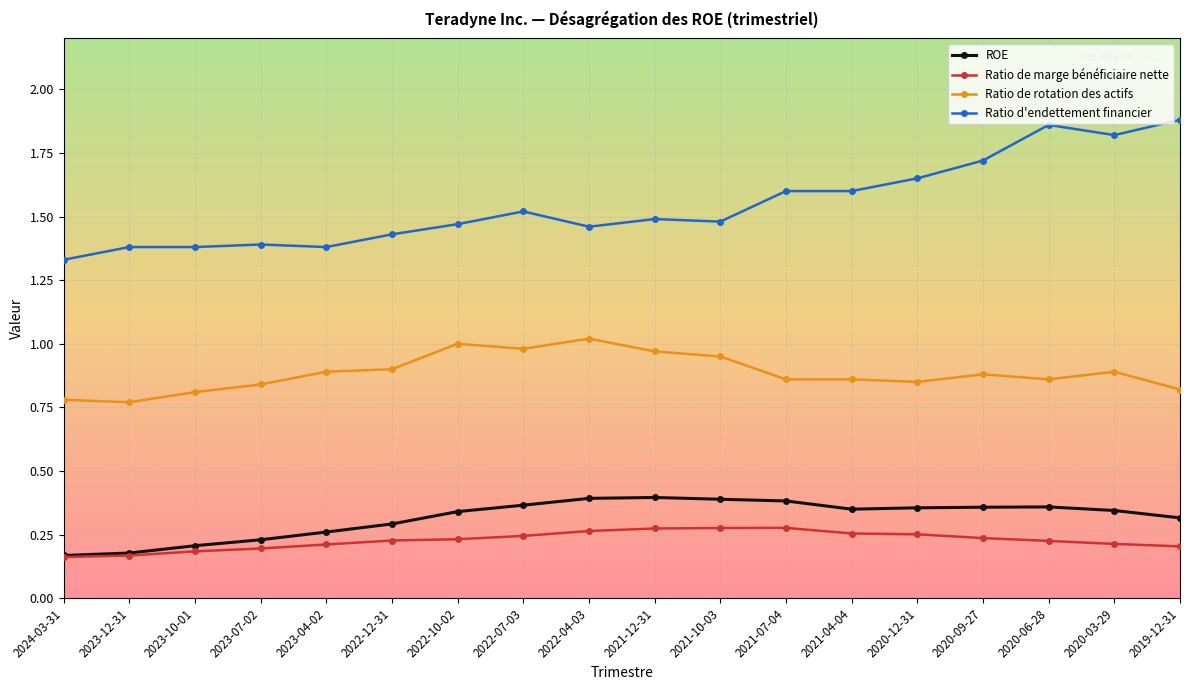

At 2021-10-03, list the series in order from smallest to largest.

Ratio de marge bénéficiaire nette, ROE, Ratio de rotation des actifs, Ratio d'endettement financier